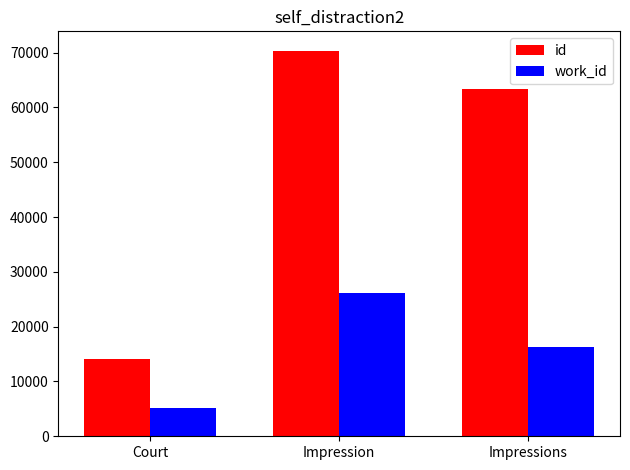

What is the label of the 1st bar from the right?

Impressions